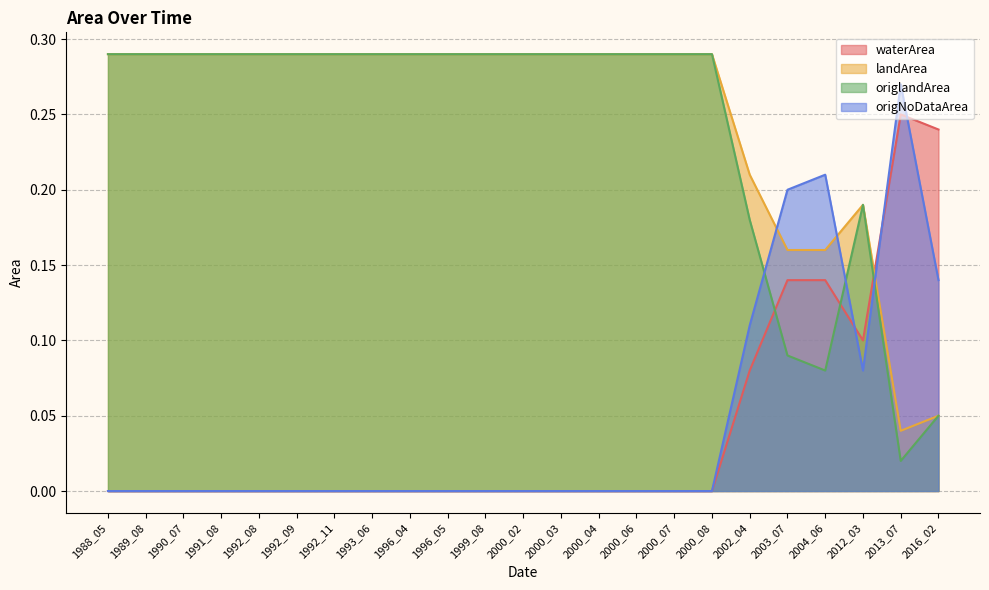

The value of waterArea at 1990_07 is 0.1. True or false?

False